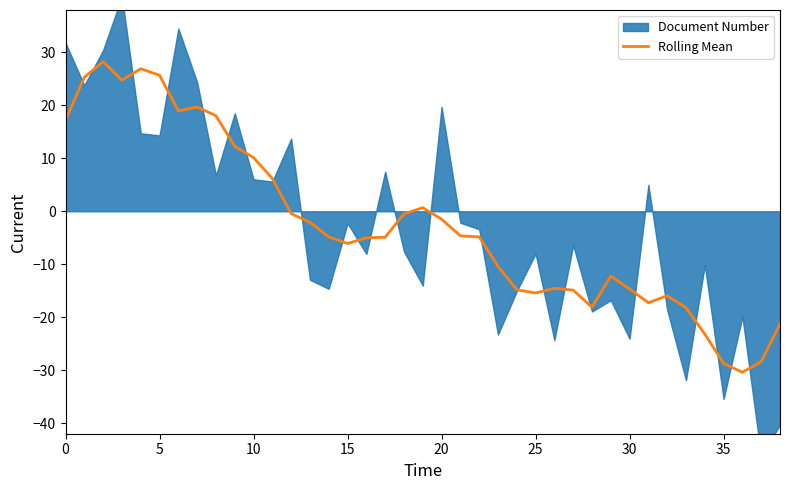

Is it true that the value at 38 is -21.3?

True